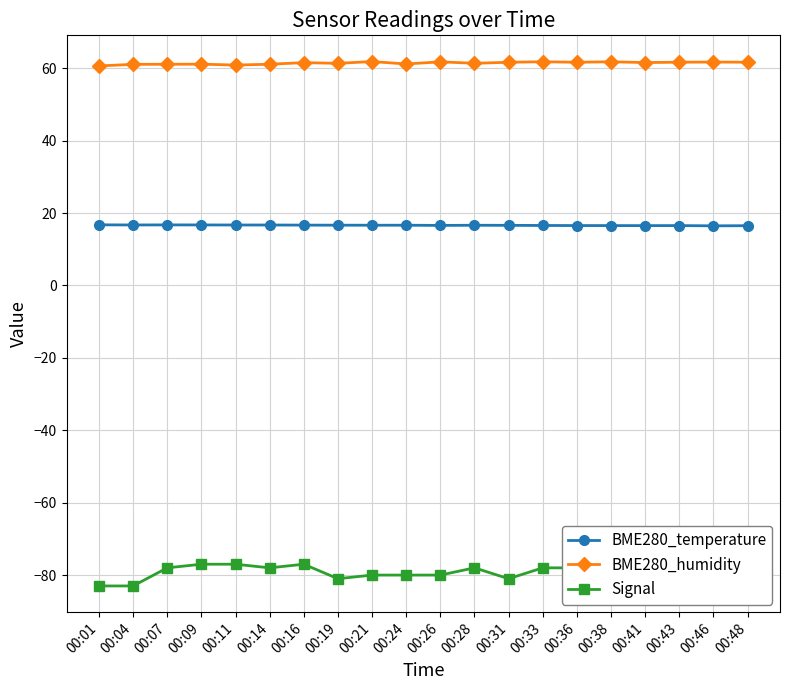

At which label does BME280_humidity first exceed 61?

00:04